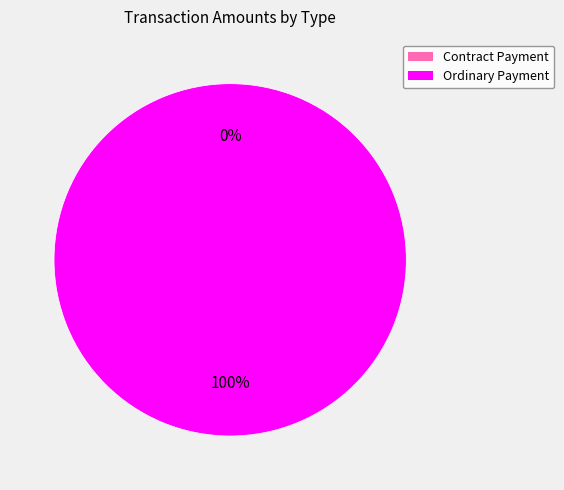

Which has a higher value, Contract Payment or Ordinary Payment?

Ordinary Payment